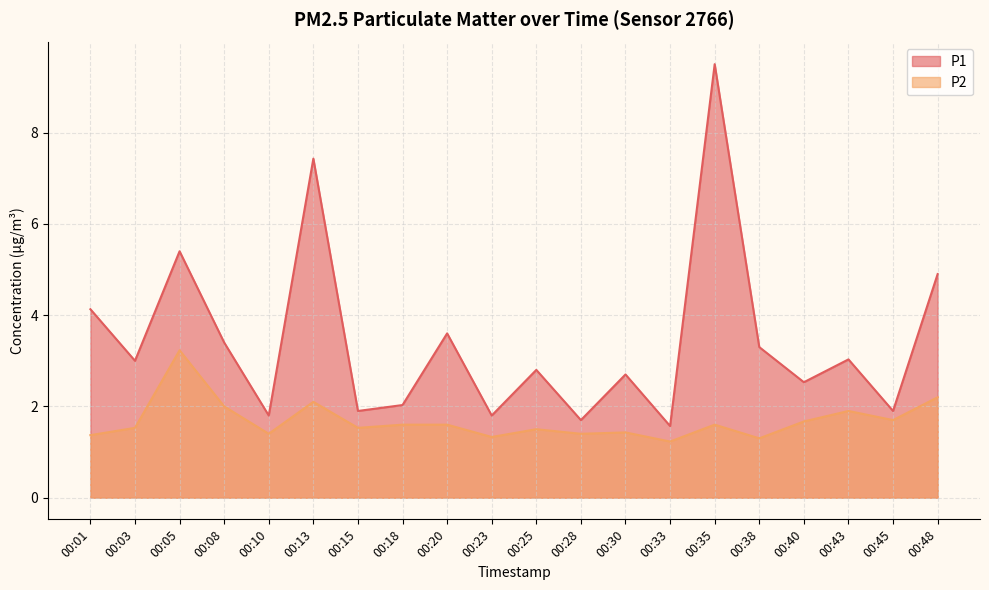

True or false: P2 and P1 cross at least once.

False